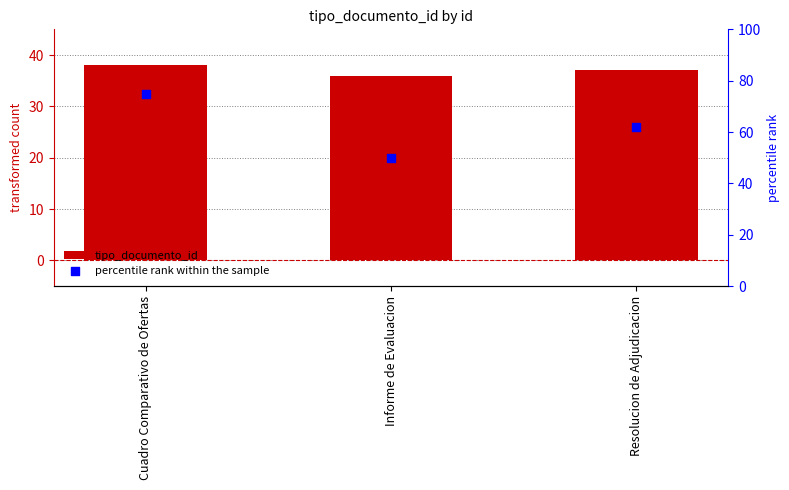

Is the value of tipo_documento_id at Informe de Evaluacion greater than the value of percentile rank within the sample at Cuadro Comparativo de Ofertas?

No